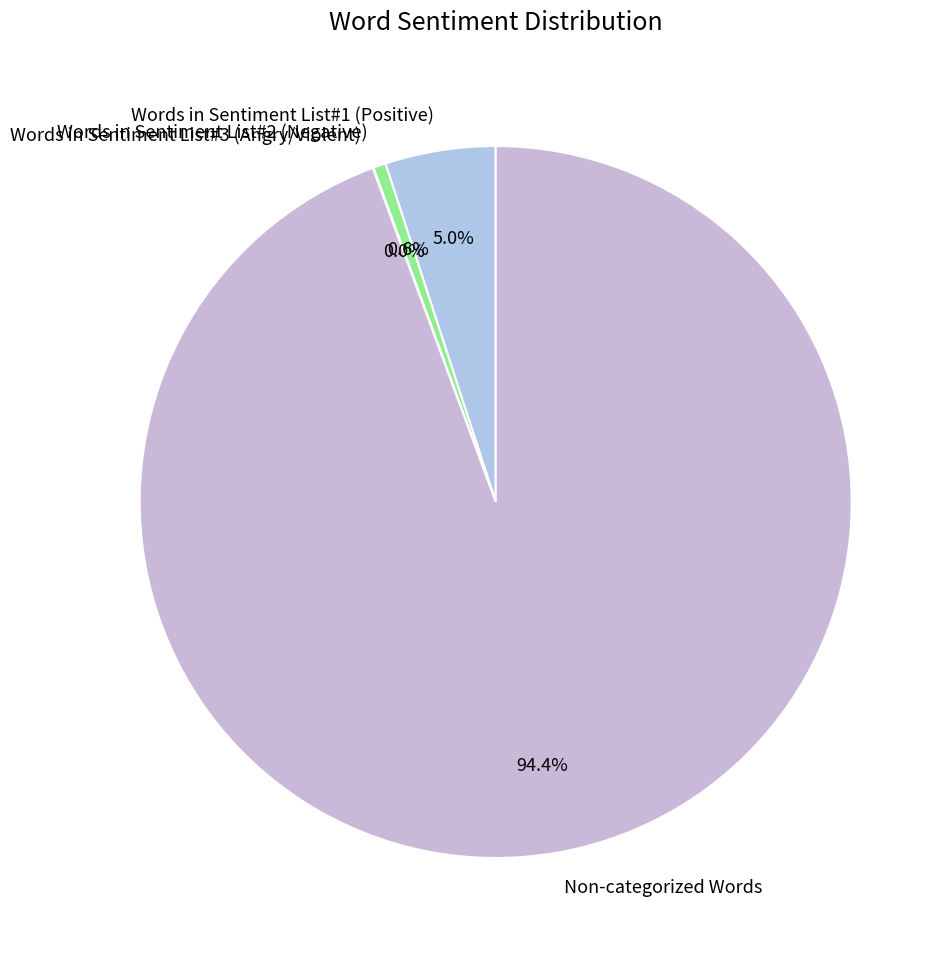

Between Words in Sentiment List#1 (Positive) and Non-categorized Words, which is larger?

Non-categorized Words